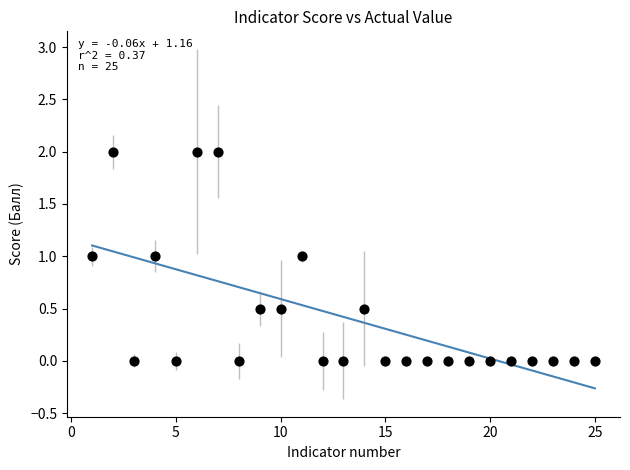

What is the range of Y values (max minus min)?

2.0